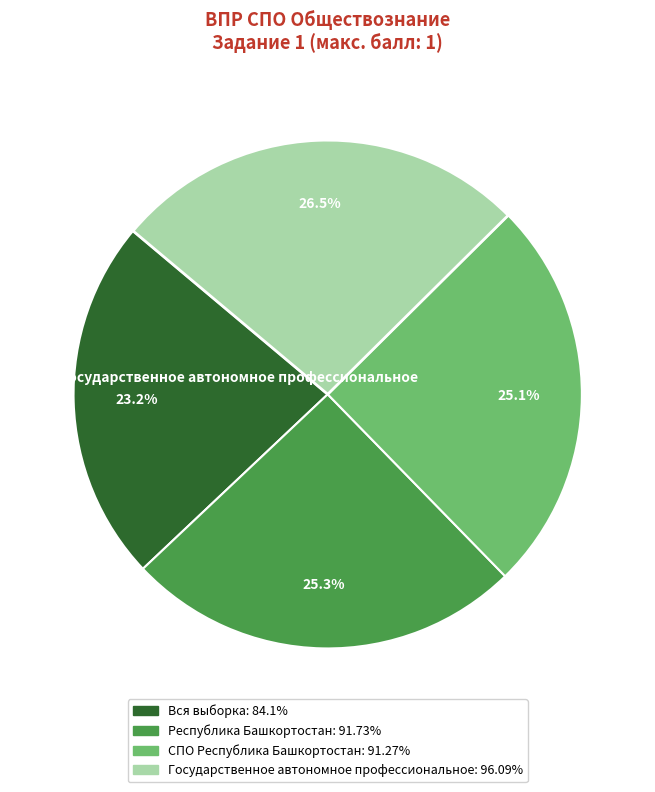

Does any single category account for the majority?

No